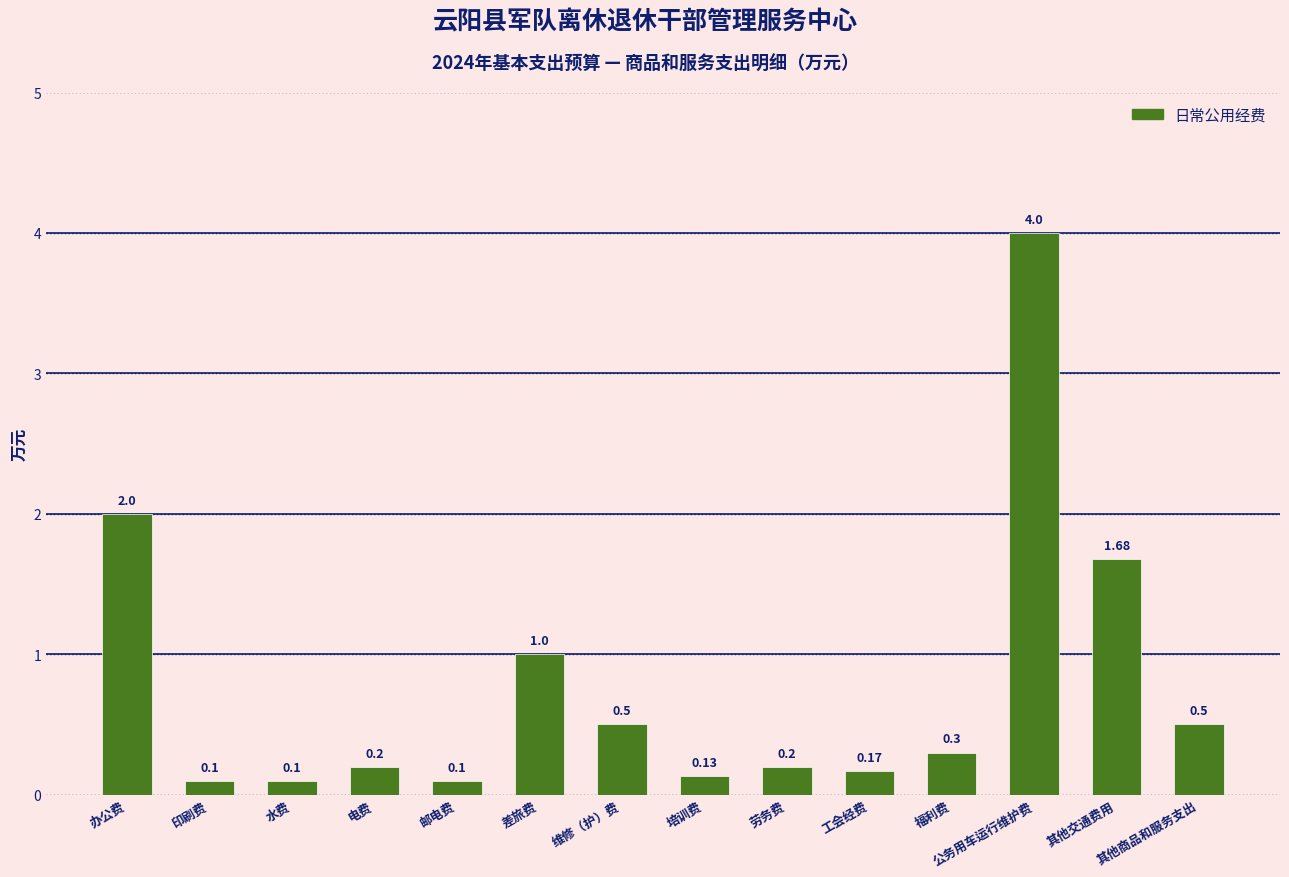

What is the difference between the second highest and second lowest values?

1.9